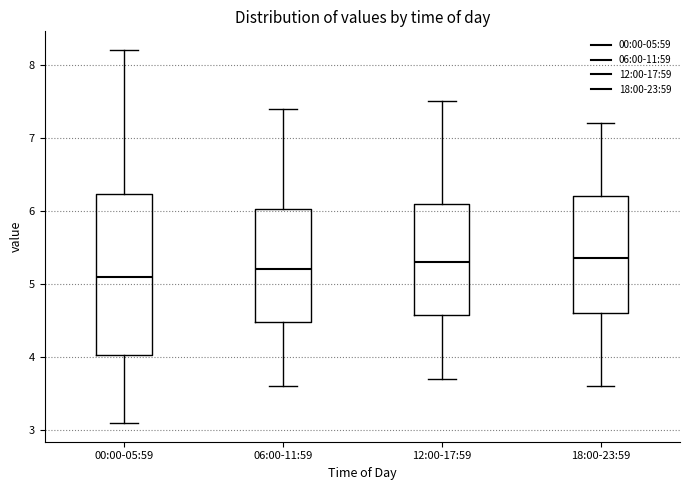

Which box is the tallest, from its lower edge to its upper edge?

00:00-05:59